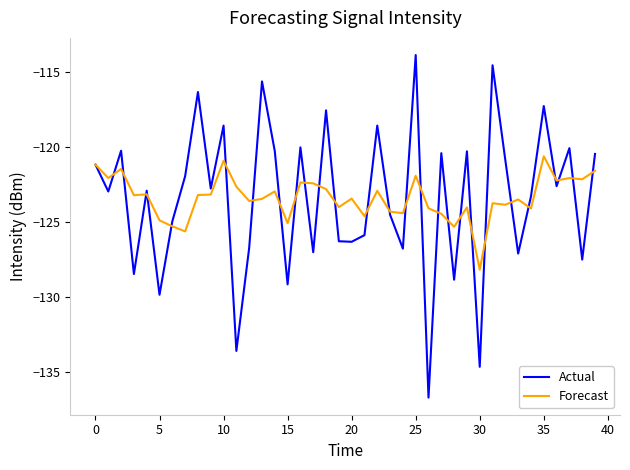

What is the maximum value shown in the chart?

-113.9